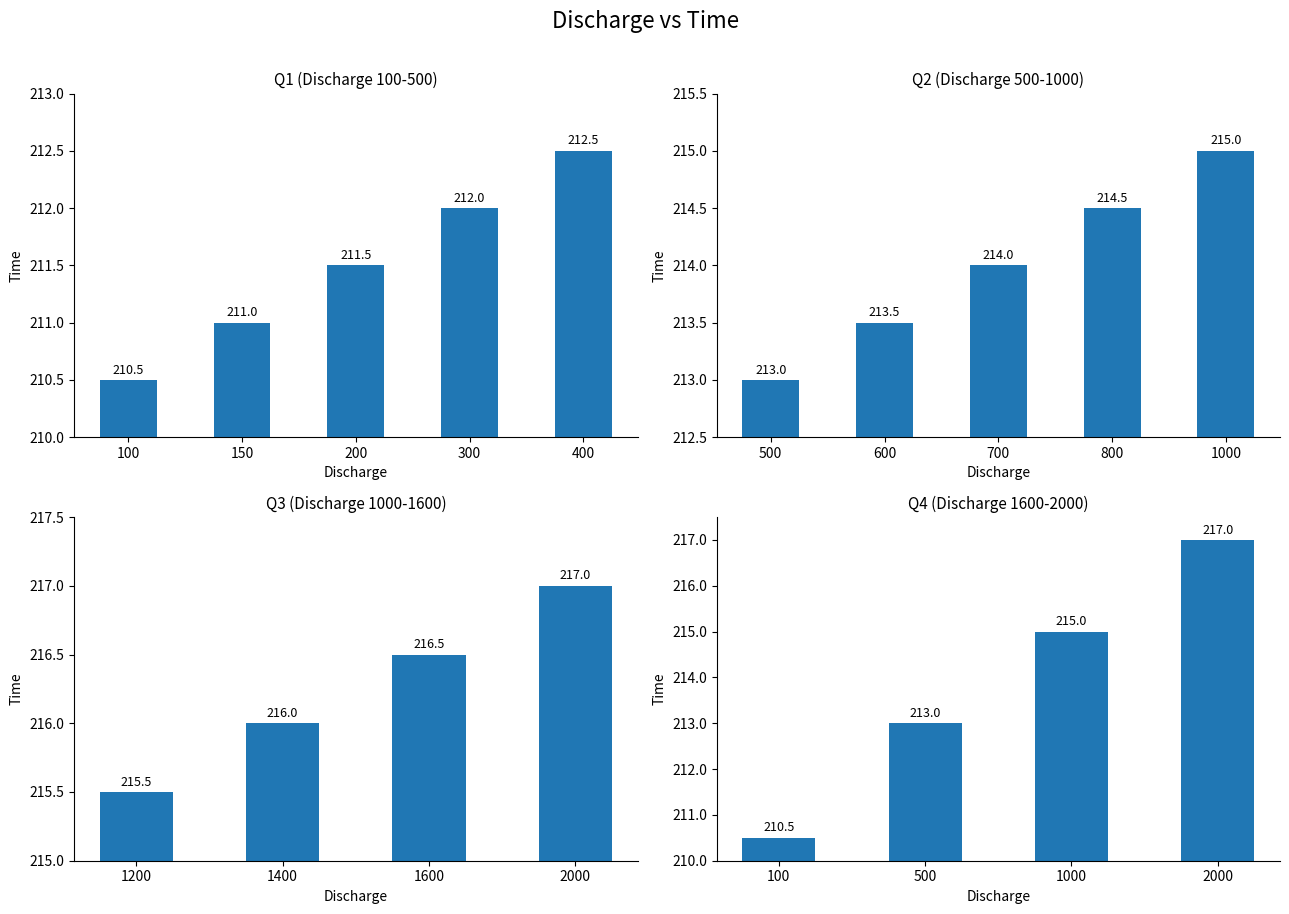

True or false: the data shows 302.7 at 600.

False